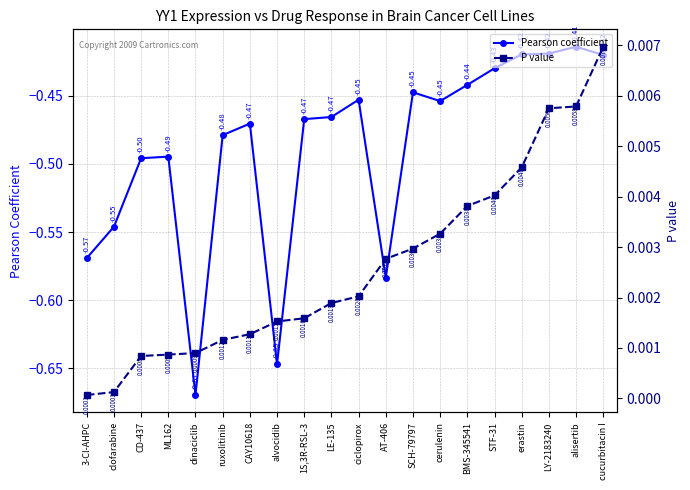

What is the sum of all P value values?

0.1